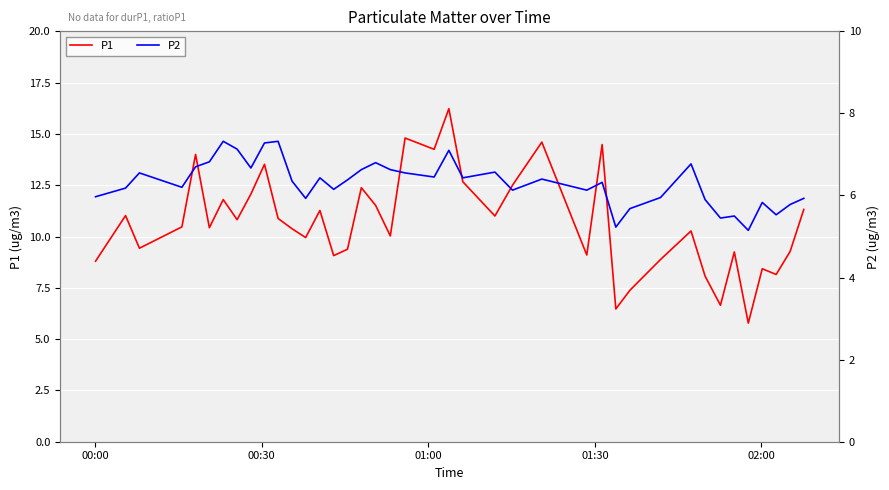

In P2, how many points are higher than both neighbors (excluding endpoints)?

12